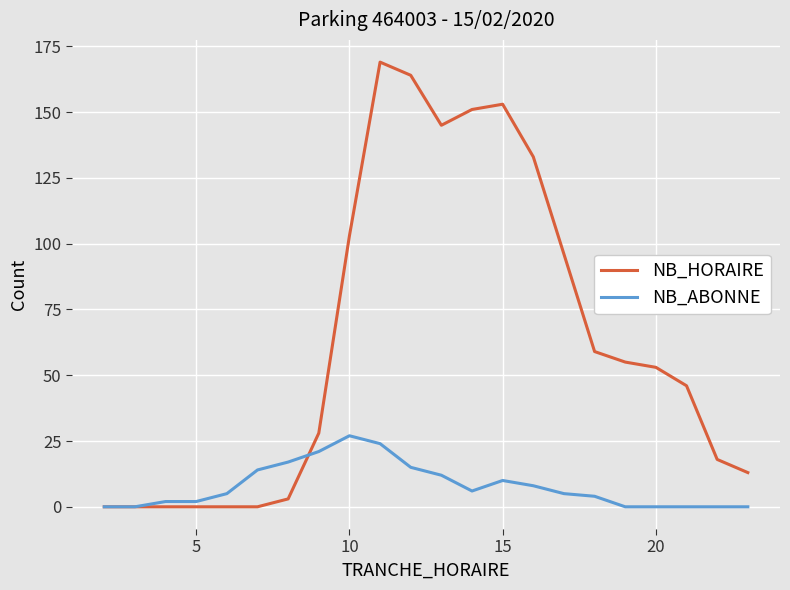

How many distinct data groups are displayed?

2